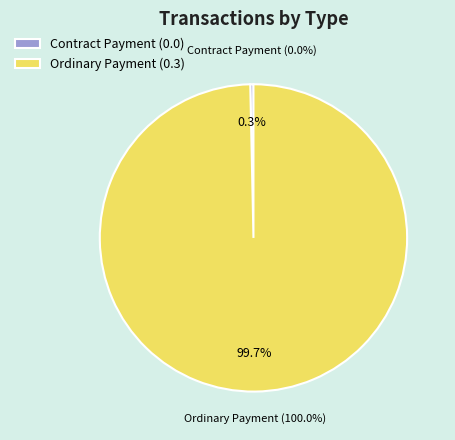

How many slices are in this pie chart?

2